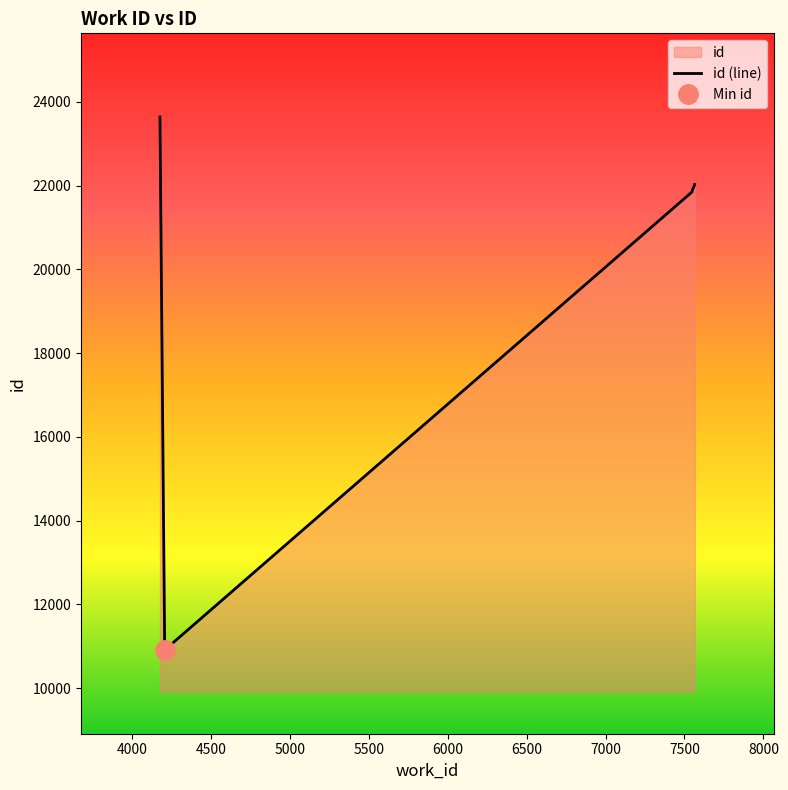

True or false: the data shows 22032 at 7565.

True